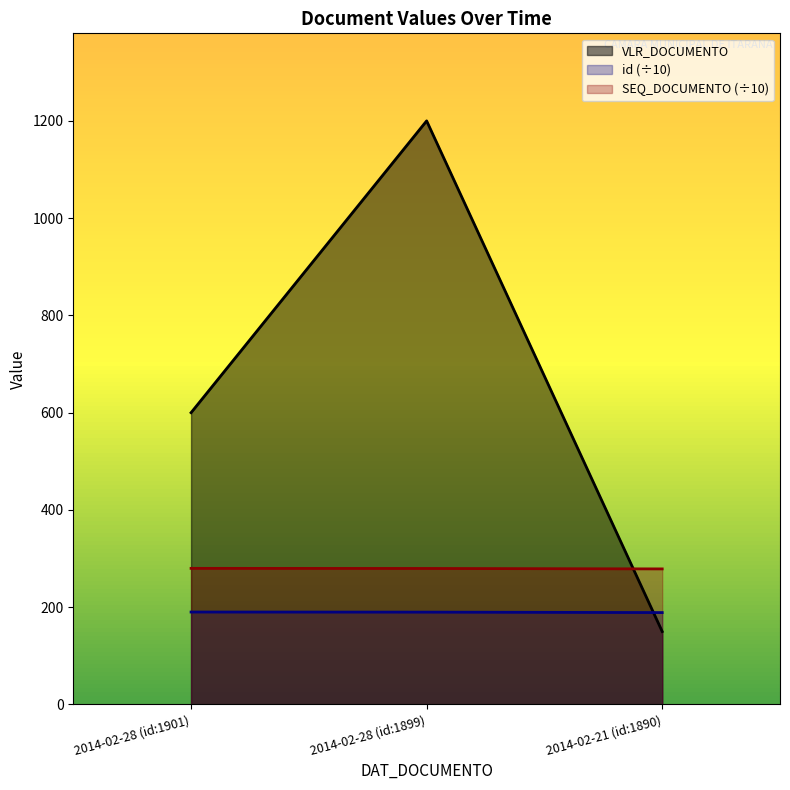

What is the label of the 2nd point from the left?

2014-02-28 (id:1899)